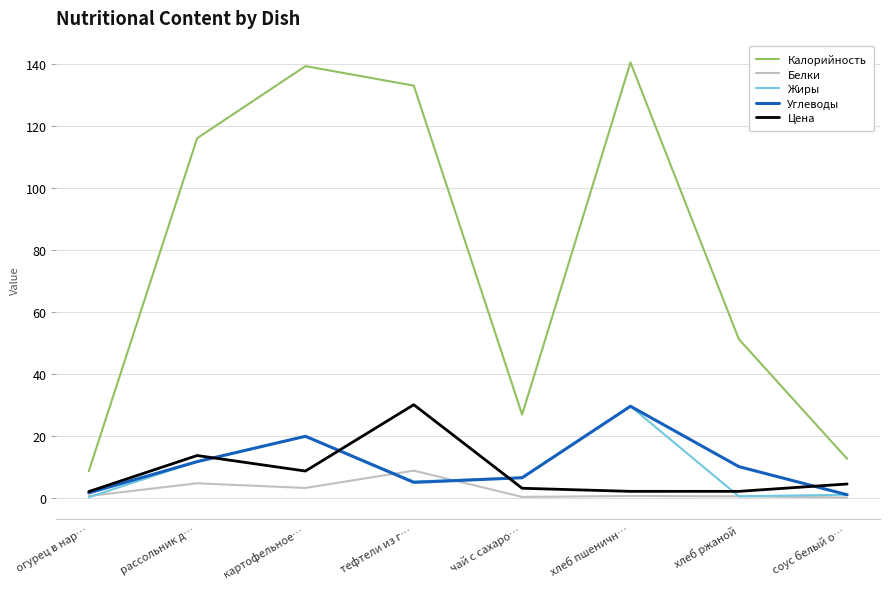

The Калорийность series shows 202.8 at рассольник д…. True or false?

False